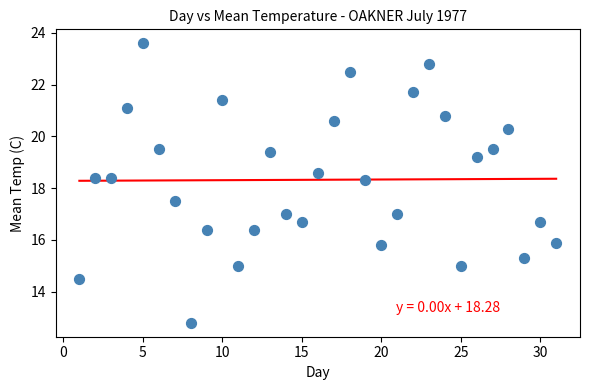

What is the range of X values (max minus min)?

30.0